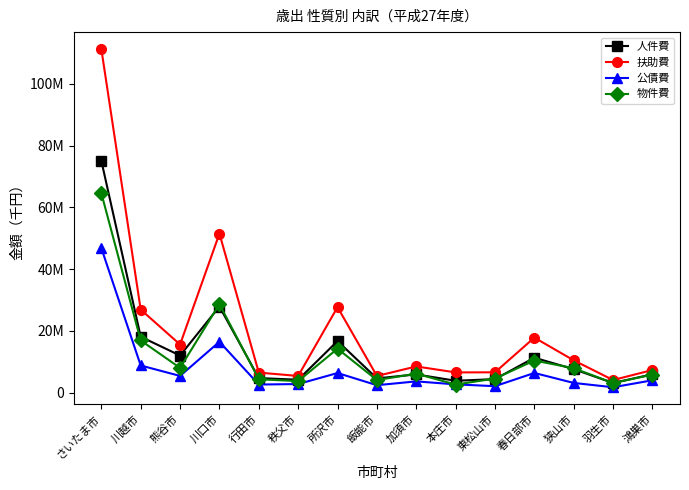

Rank the series at 川越市 from highest to lowest value.

扶助費, 人件費, 物件費, 公債費